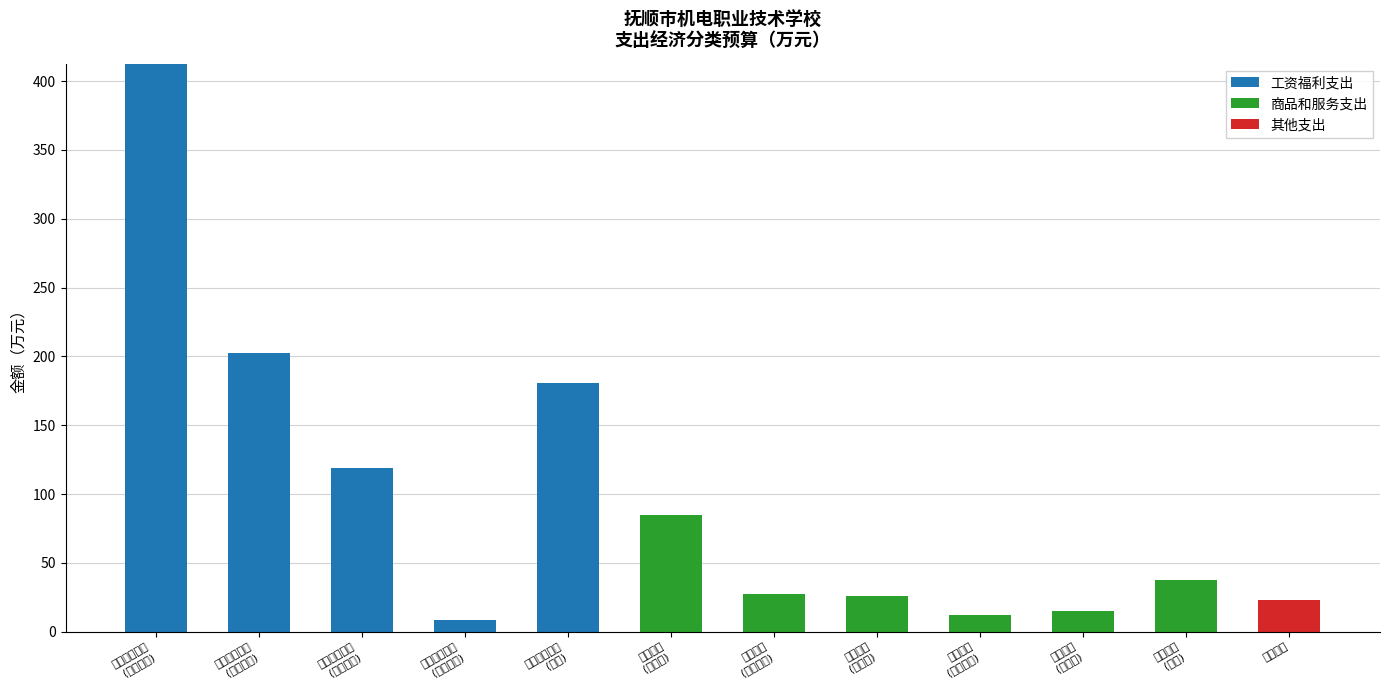

What is the label of the 10th bar from the right?

工资福利支出
(养老保险)